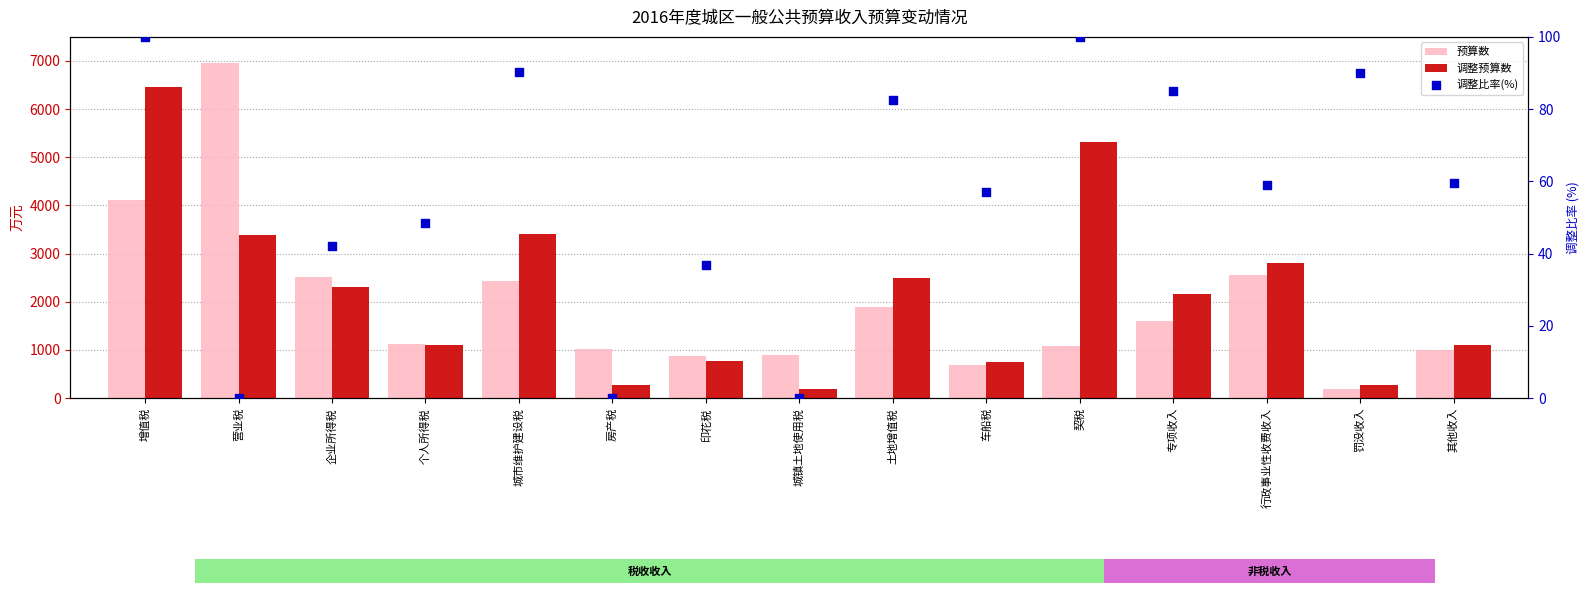

Which series reaches the maximum Y coordinate?

预算数